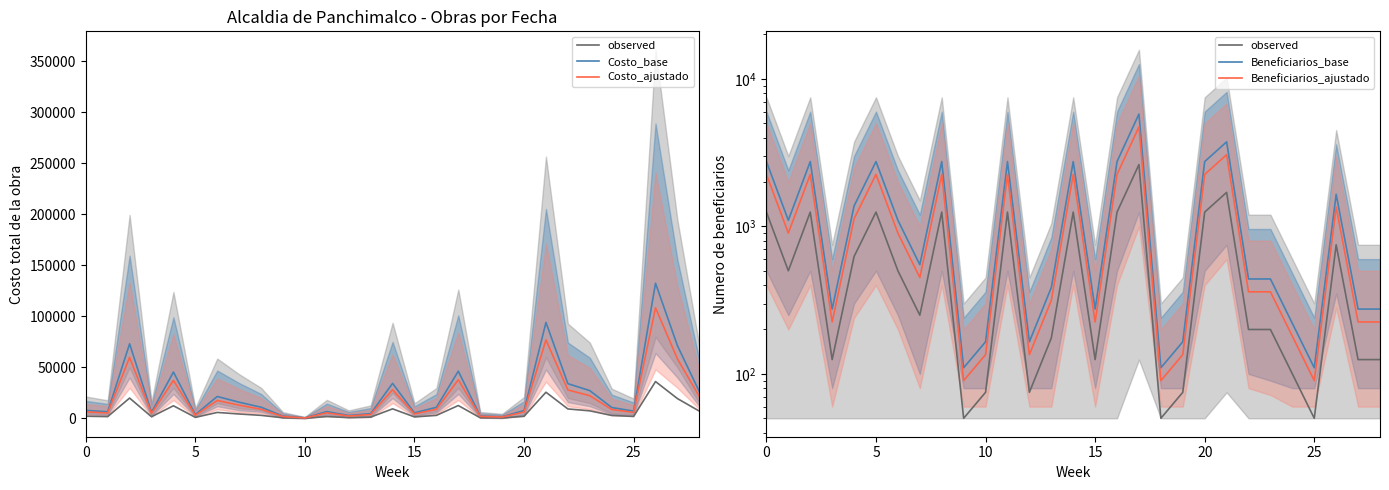

Which label corresponds to the smallest value in the chart?

9